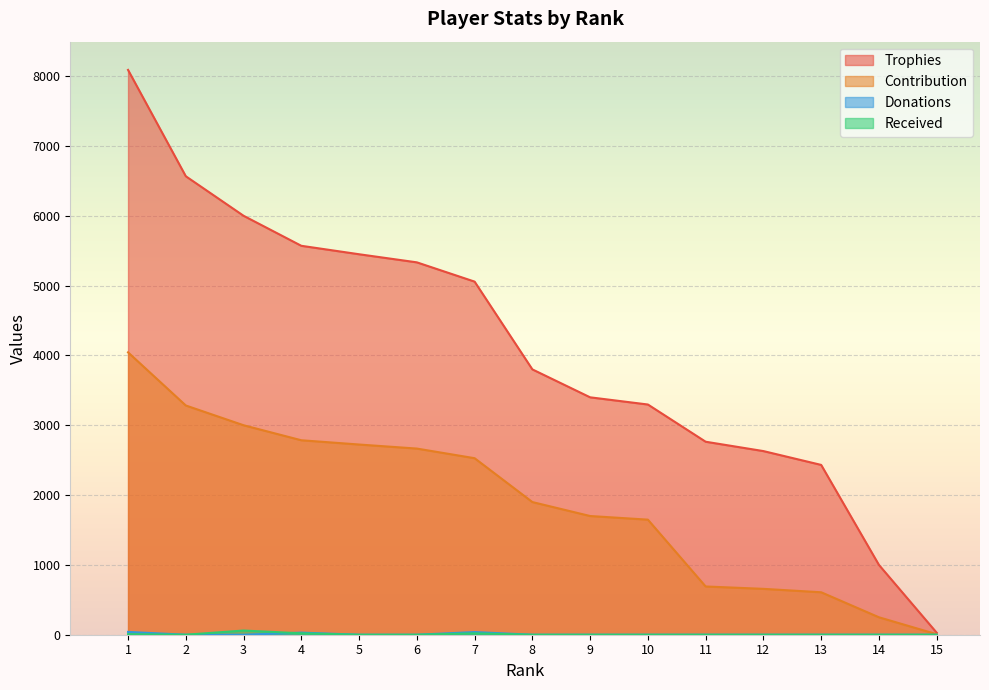

At how many categories does at least one series exceed 1152?

13